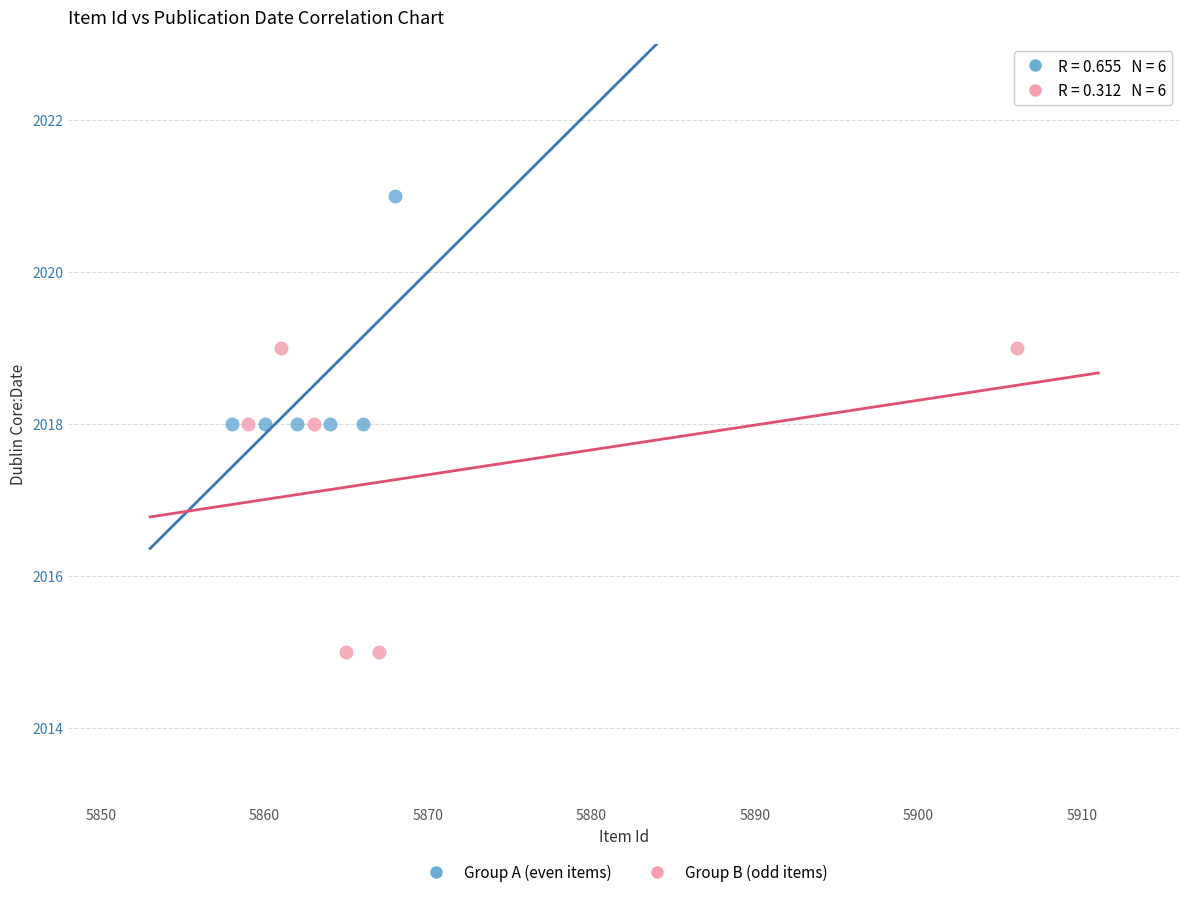

Which series reaches the maximum Y coordinate?

Group A (even items)